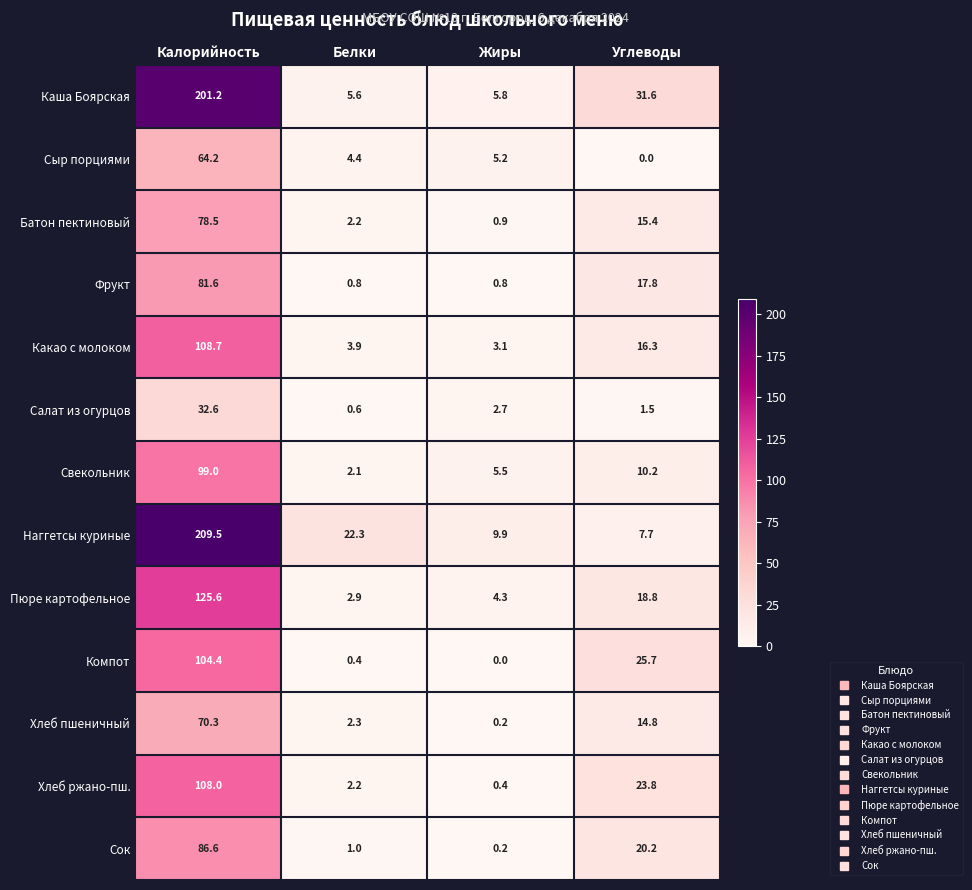

At Углеводы, list the series in order from smallest to largest.

Сыр порциями, Салат из огурцов, Наггетсы куриные, Свекольник, Хлеб пшеничный, Батон пектиновый, Какао с молоком, Фрукт, Пюре картофельное, Сок, Хлеб ржано-пш., Компот, Каша Боярская